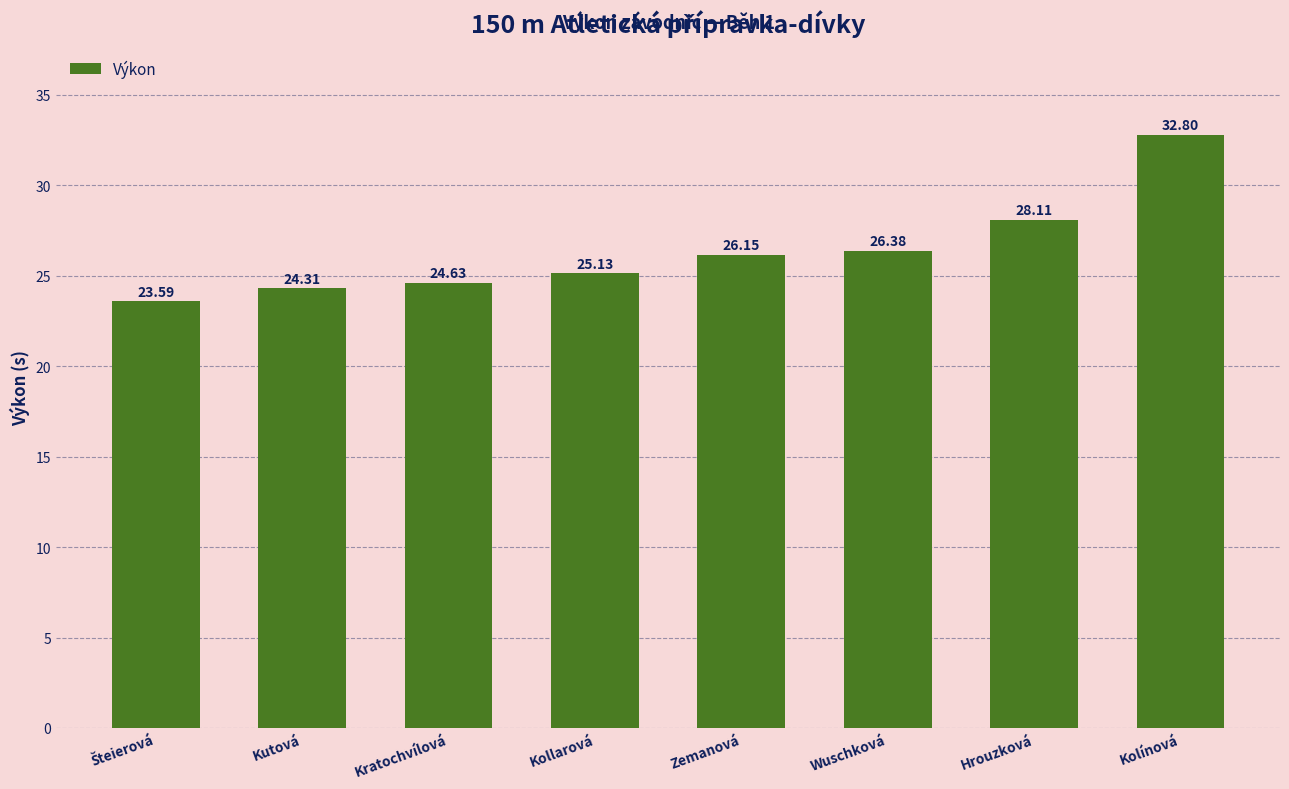

The value at Kratochvílová is 24.6. True or false?

True